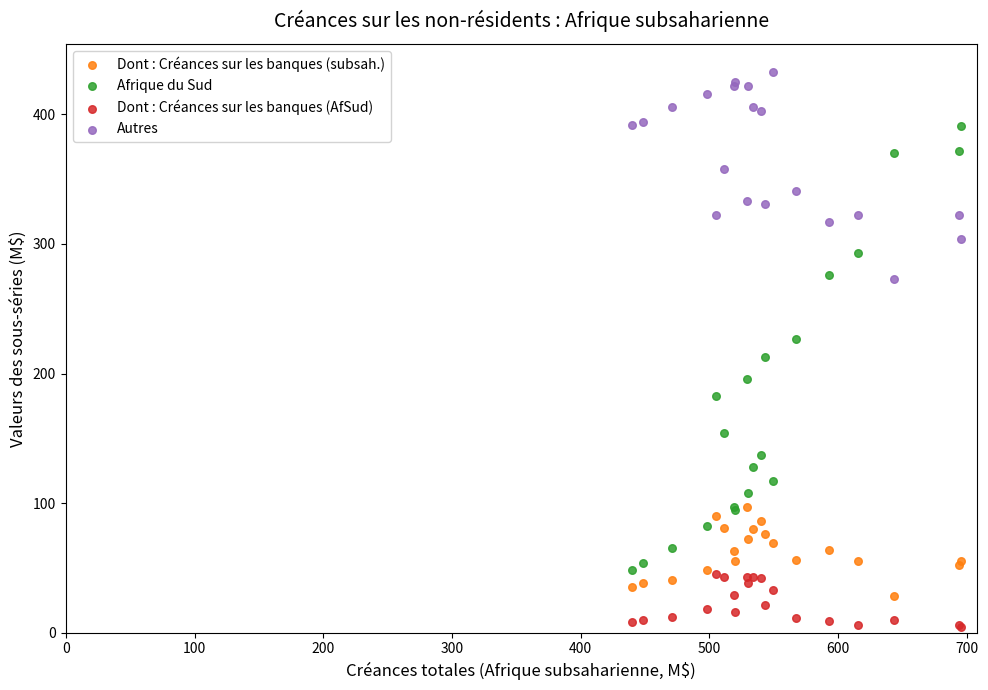

What are all the series names shown in the legend?

Dont : Créances sur les banques (subsah.), Afrique du Sud, Dont : Créances sur les banques (AfSud), Autres